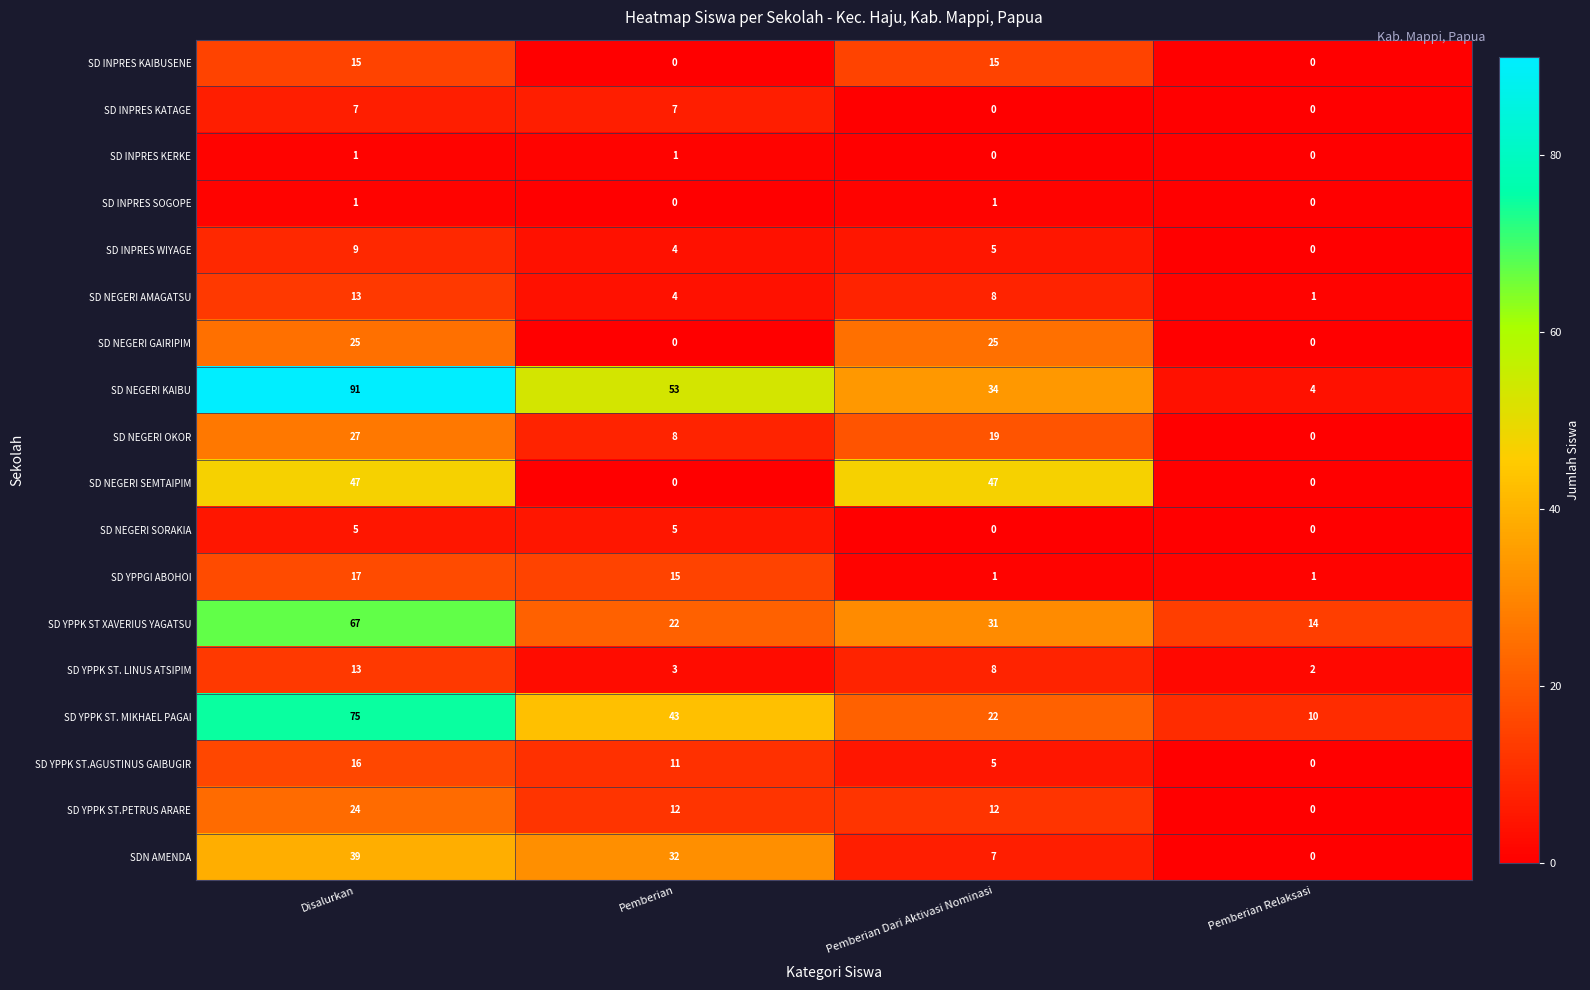

What is the spread (max minus min) of values at Pemberian Relaksasi?

14